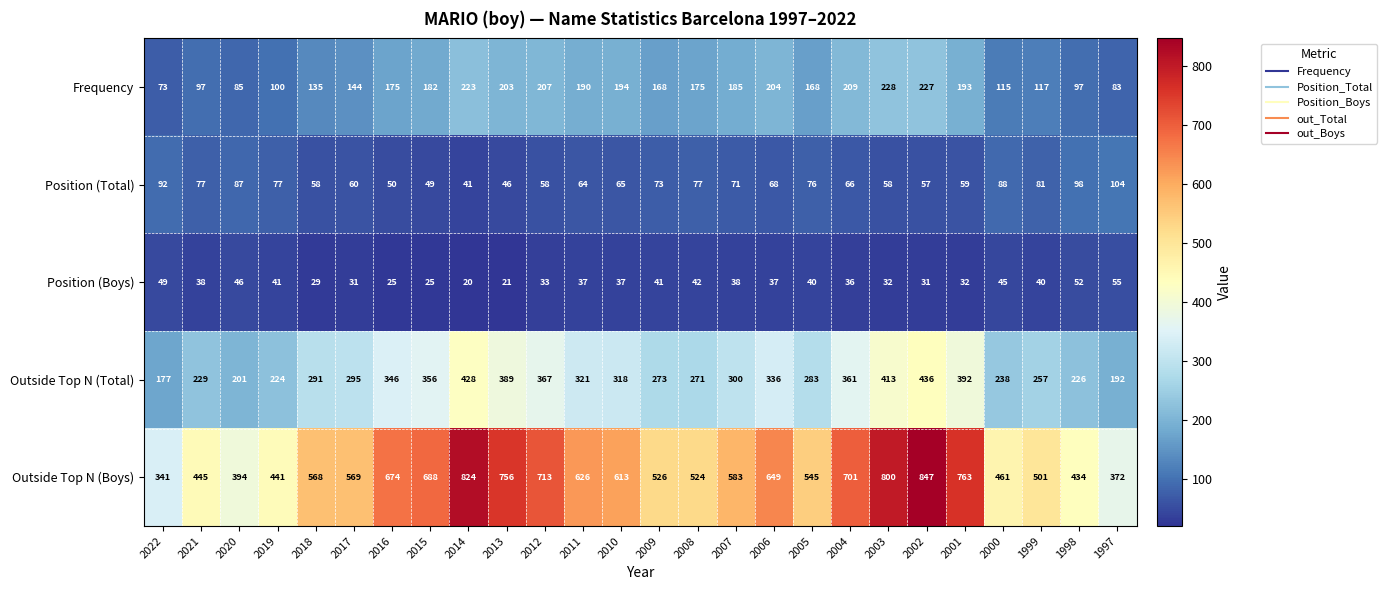

What is the spread (max minus min) of values at 2006?

612